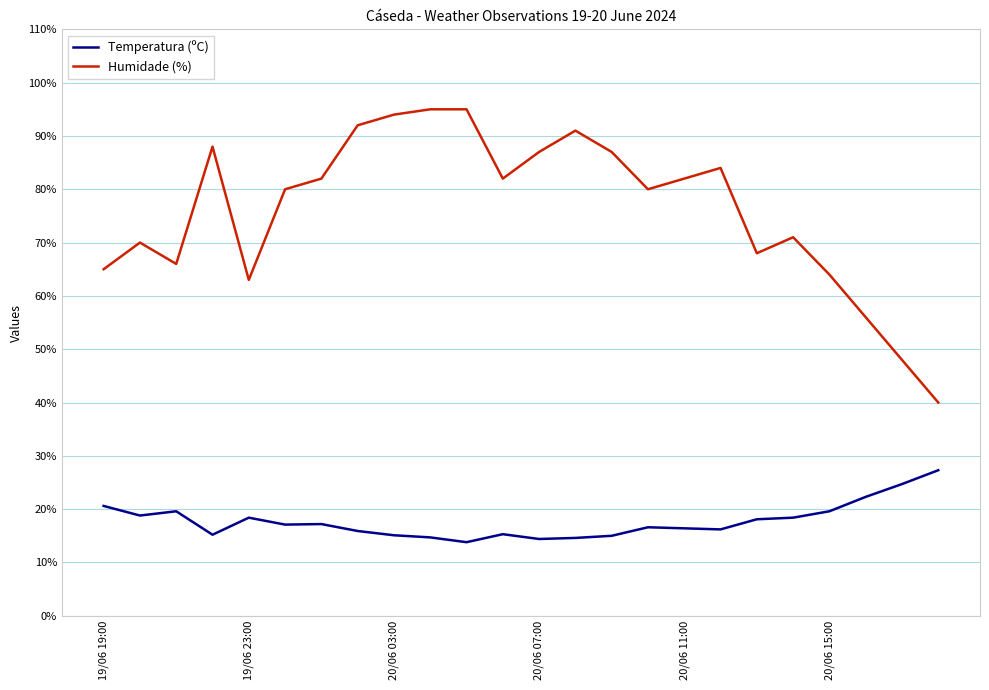

True or false: Humidade (%) and Temperatura (ºC) cross at least once.

False